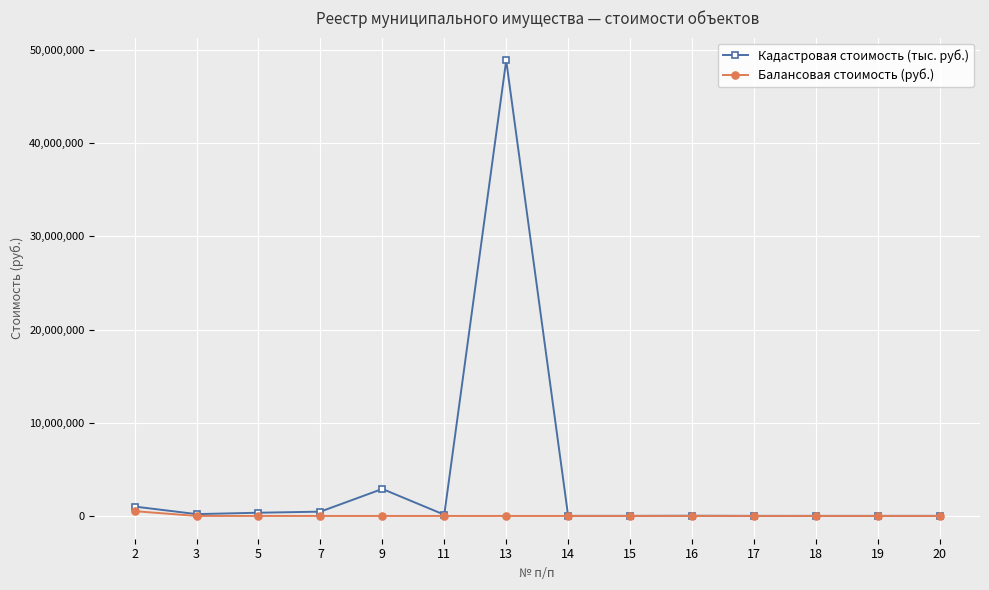

Is the value of Кадастровая стоимость (тыс. руб.) at 2 greater than the value of Балансовая стоимость (руб.) at 9?

Yes